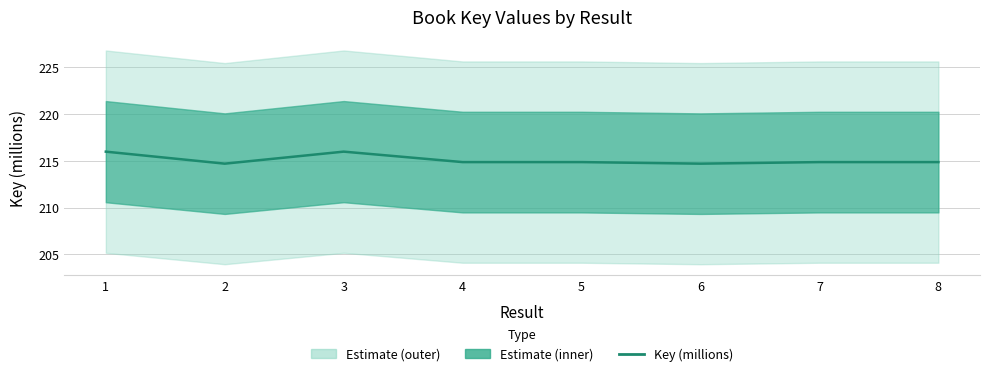

What is the value of the 6th point from the left?

214.7